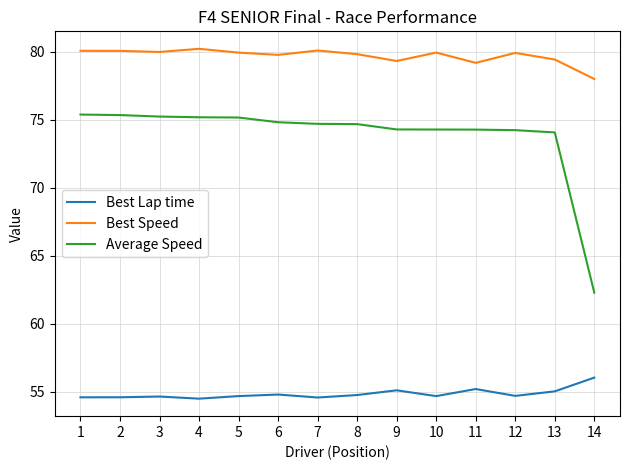

True or false: Best Lap time and Average Speed intersect in this chart.

False